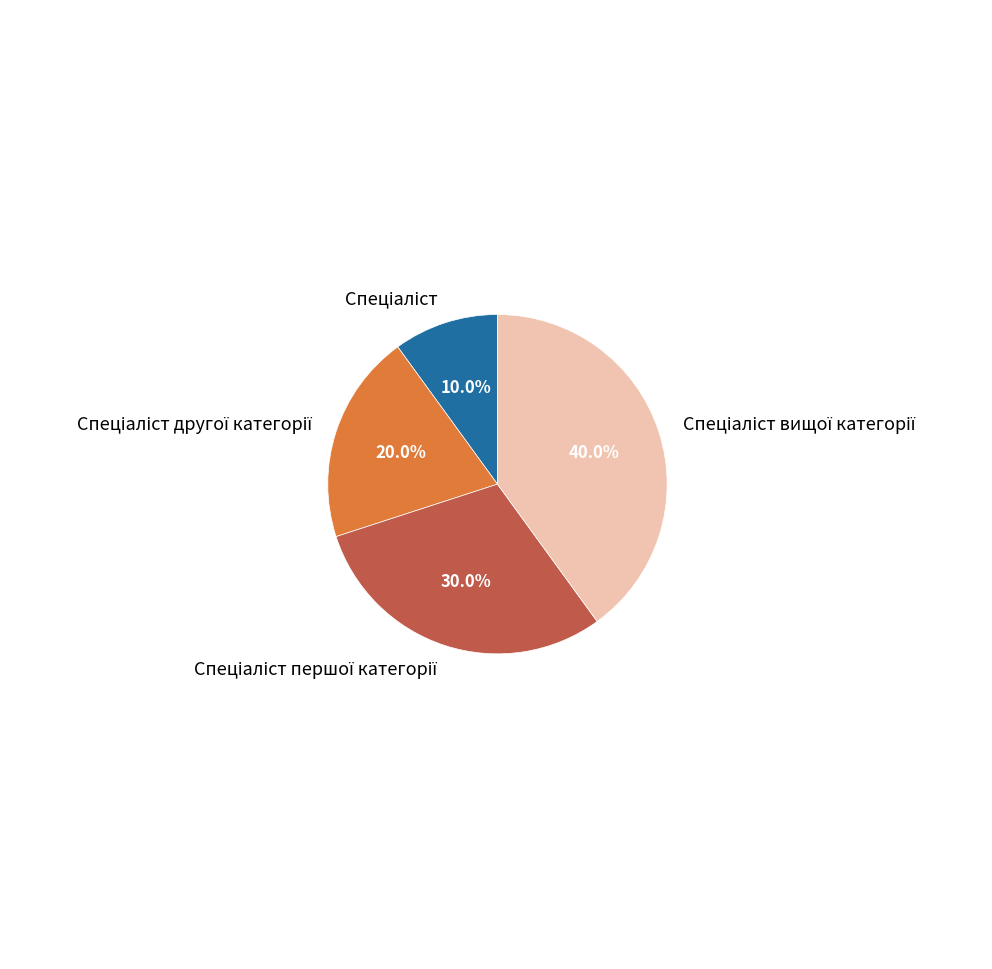

How many slices are in this pie chart?

4